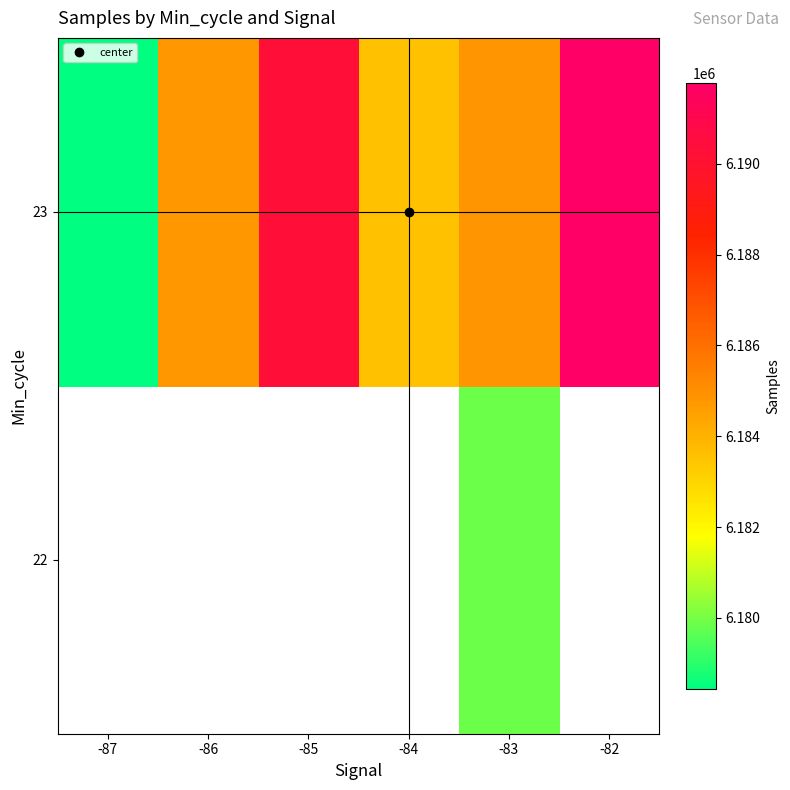

At which category is the sum across all series the highest?

-83